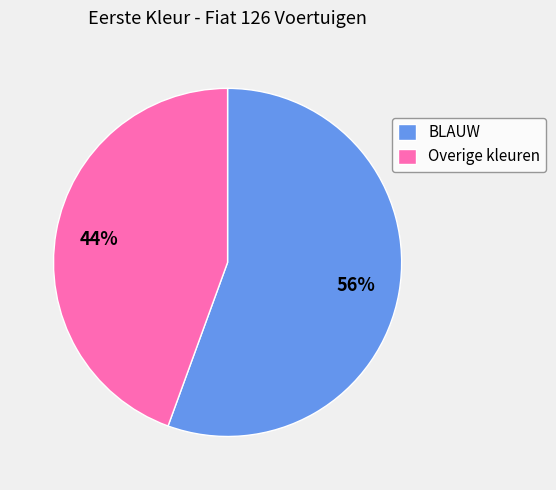

Which category has the smallest portion of the pie?

Overige kleuren